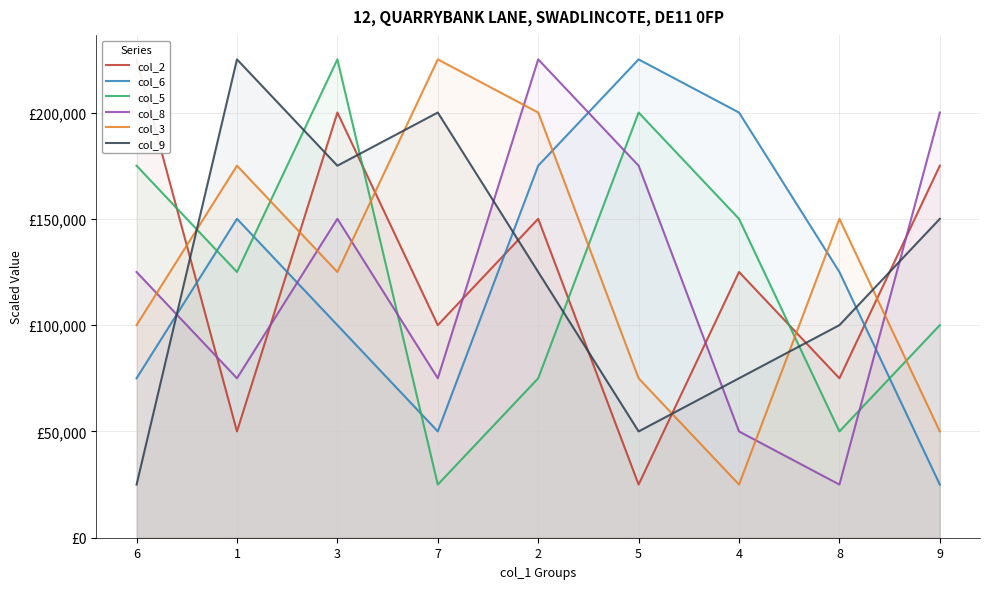

What is the minimum value shown in the chart?

25000